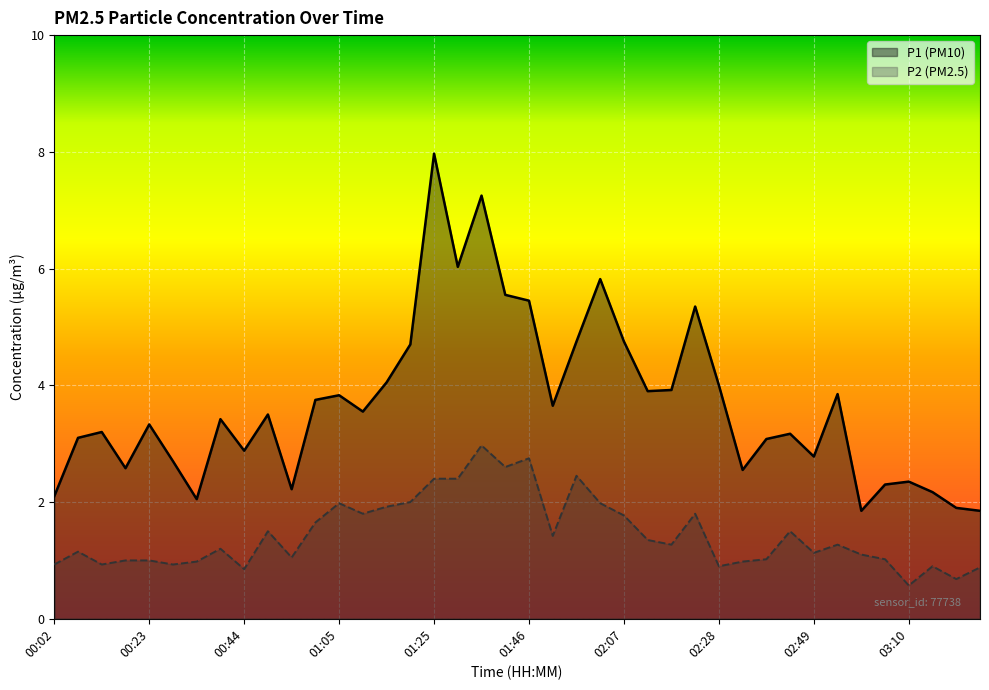

Where does the P2 series first go above 1?

00:07